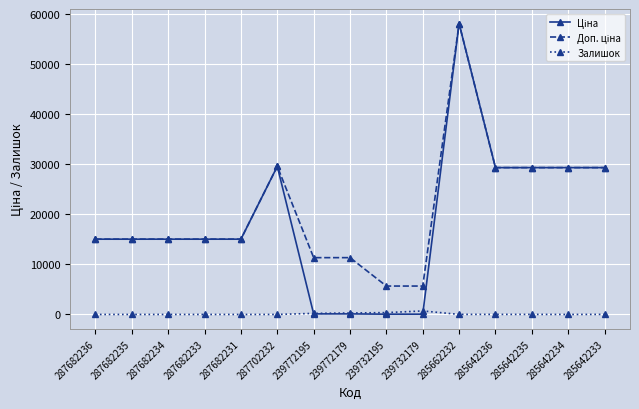

What is the spread (max minus min) of values at 287682231?

15019.2